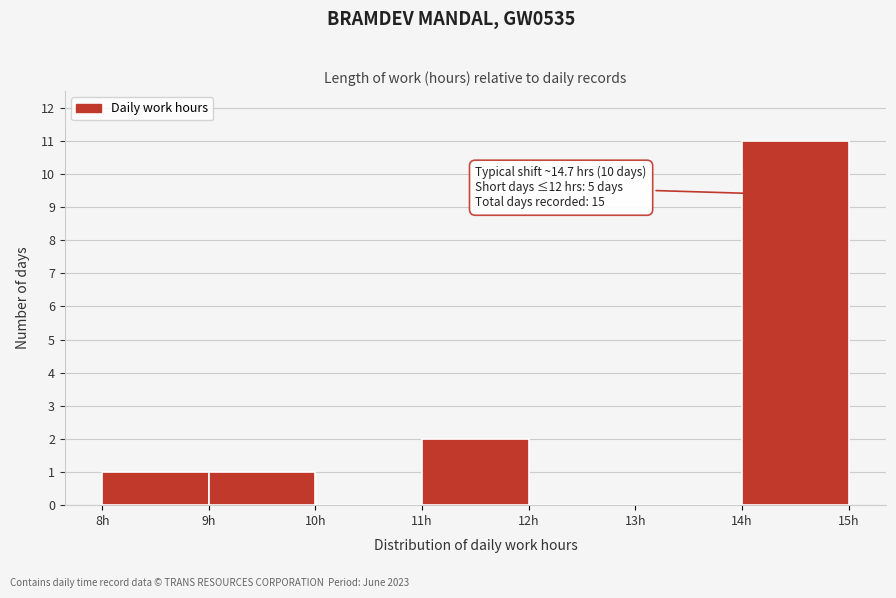

Which range on the x-axis has the tallest bar?

14 to 15